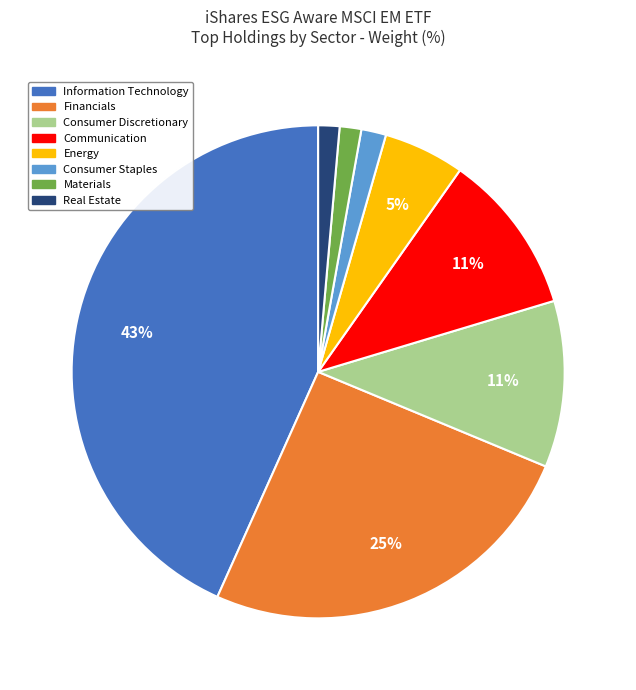

How many segments does this pie chart have?

8